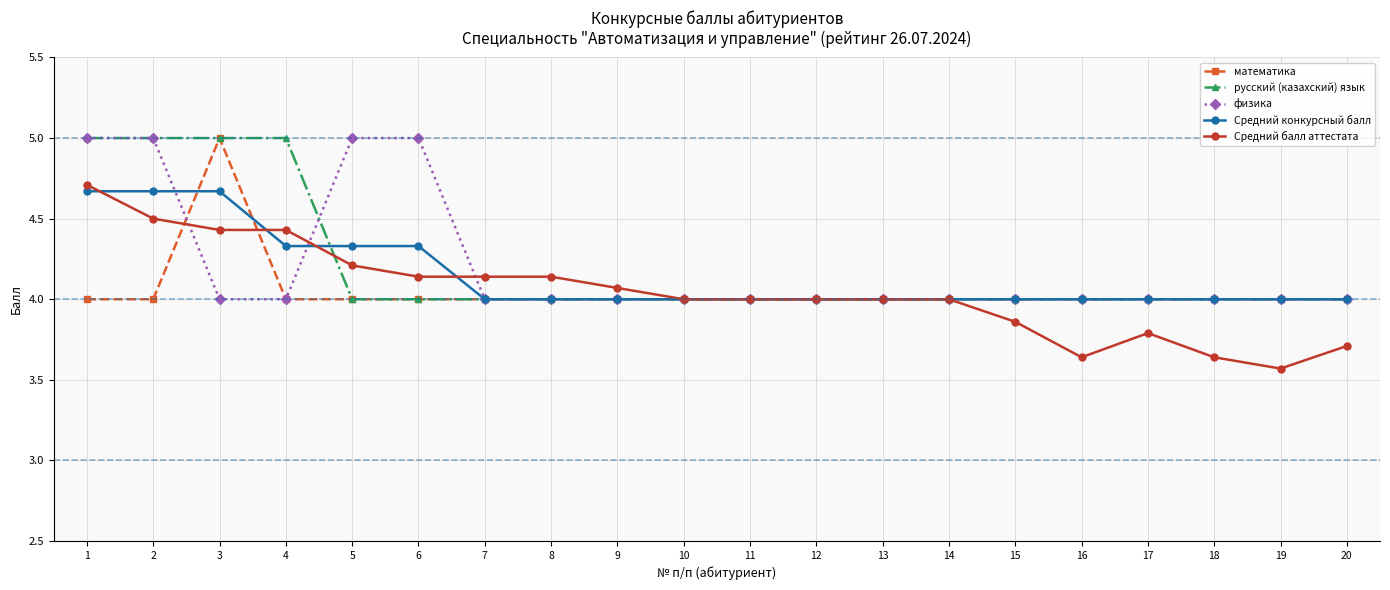

Count the физика values in the range 4 to 5.

20